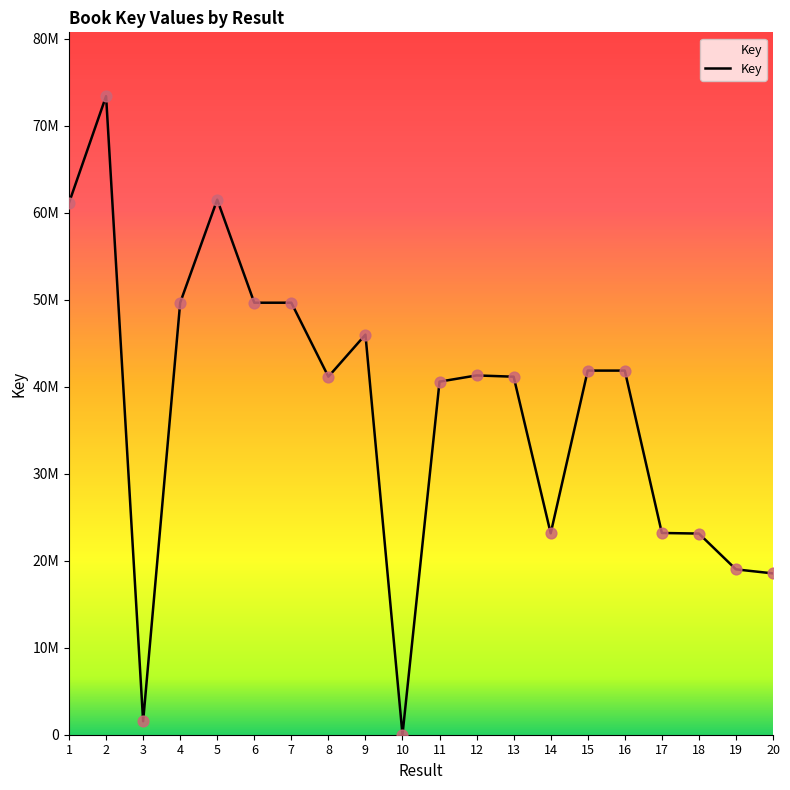

Which has a higher value, 19 or 6?

6